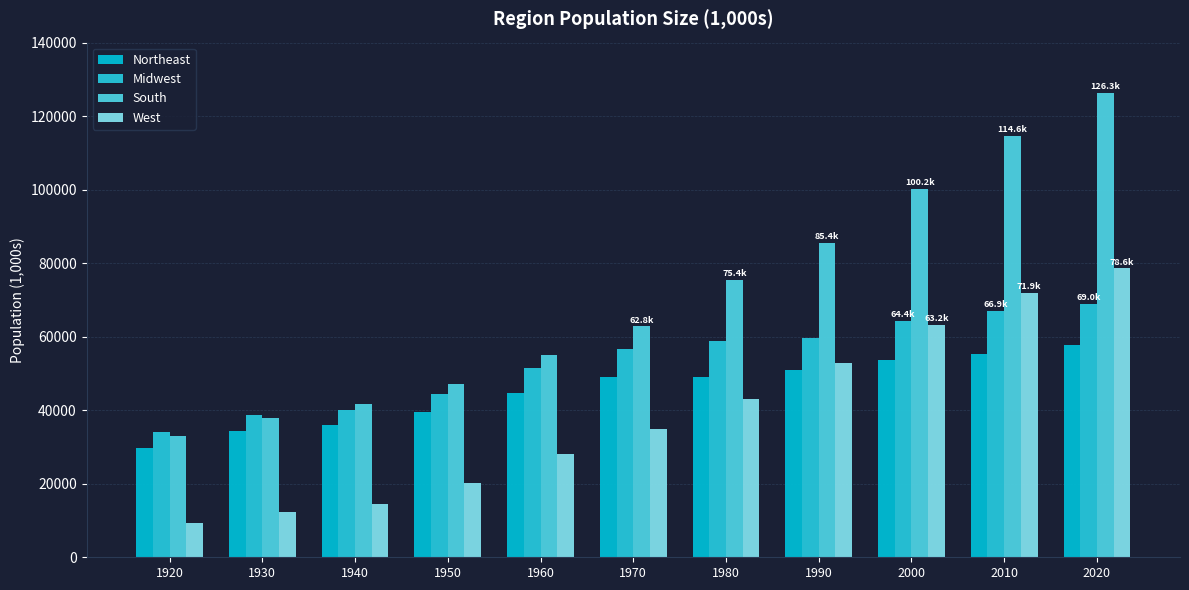

The Northeast series shows 71239.2 at 1980. True or false?

False